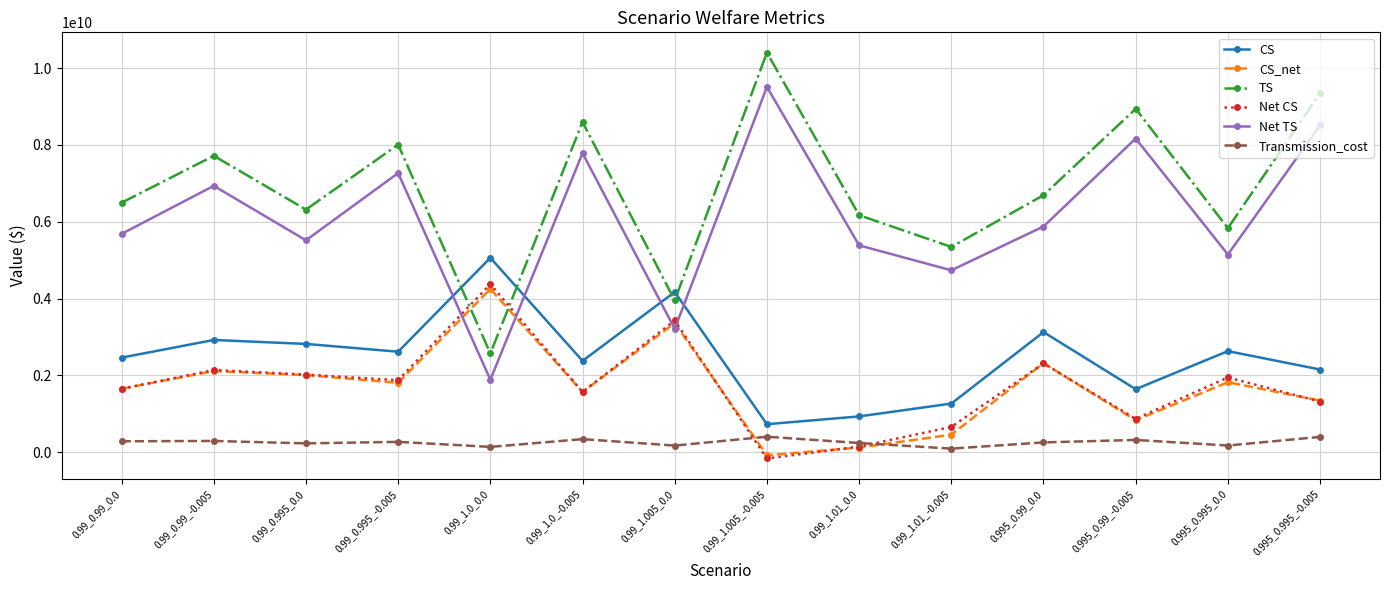

At which label does CS reach its peak?

0.99_1.0_0.0